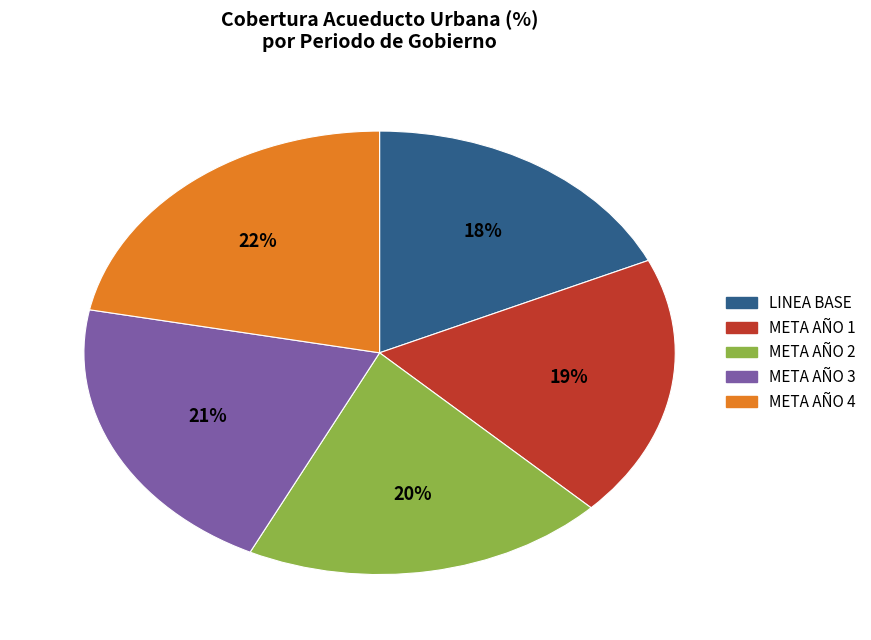

Combined, do META AÑO 4 and META AÑO 1 account for over 50%?

No